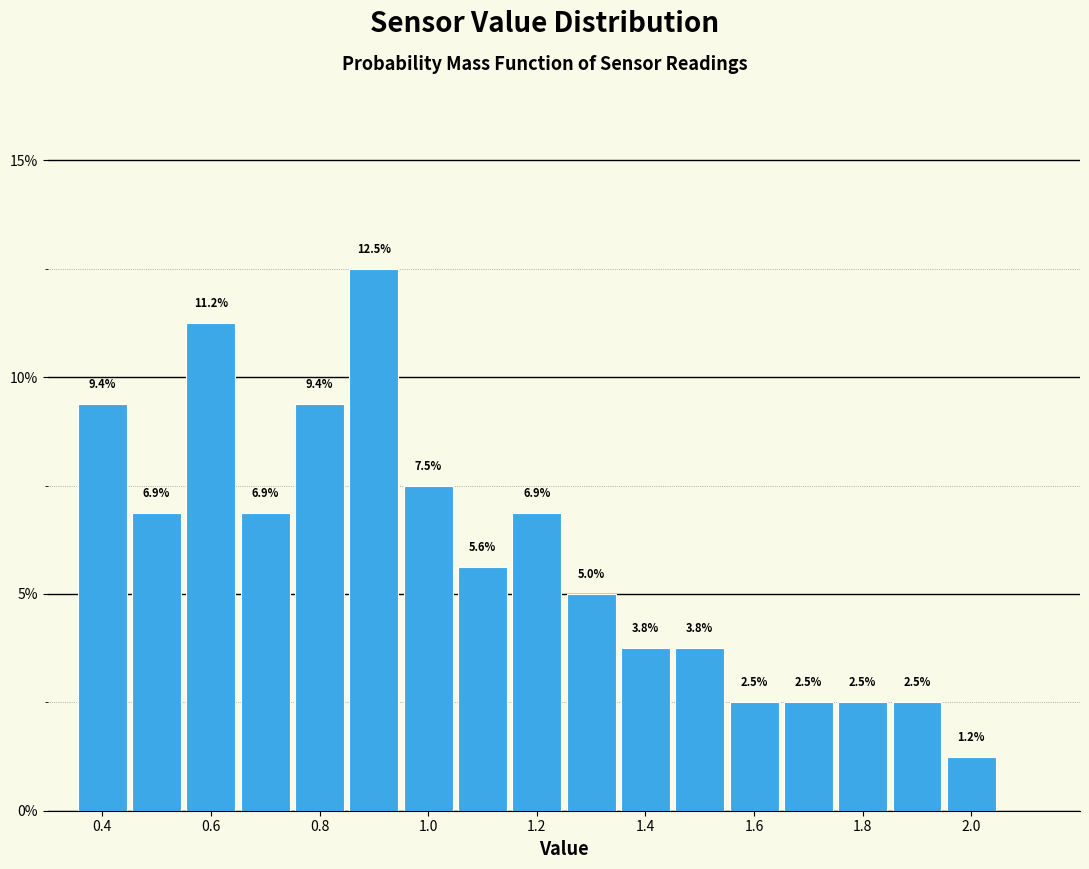

Which range on the x-axis has the tallest bar?

0.85 to 0.95